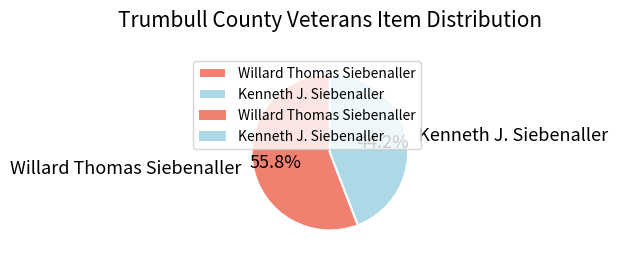

Which slice is the smallest?

Kenneth J. Siebenaller